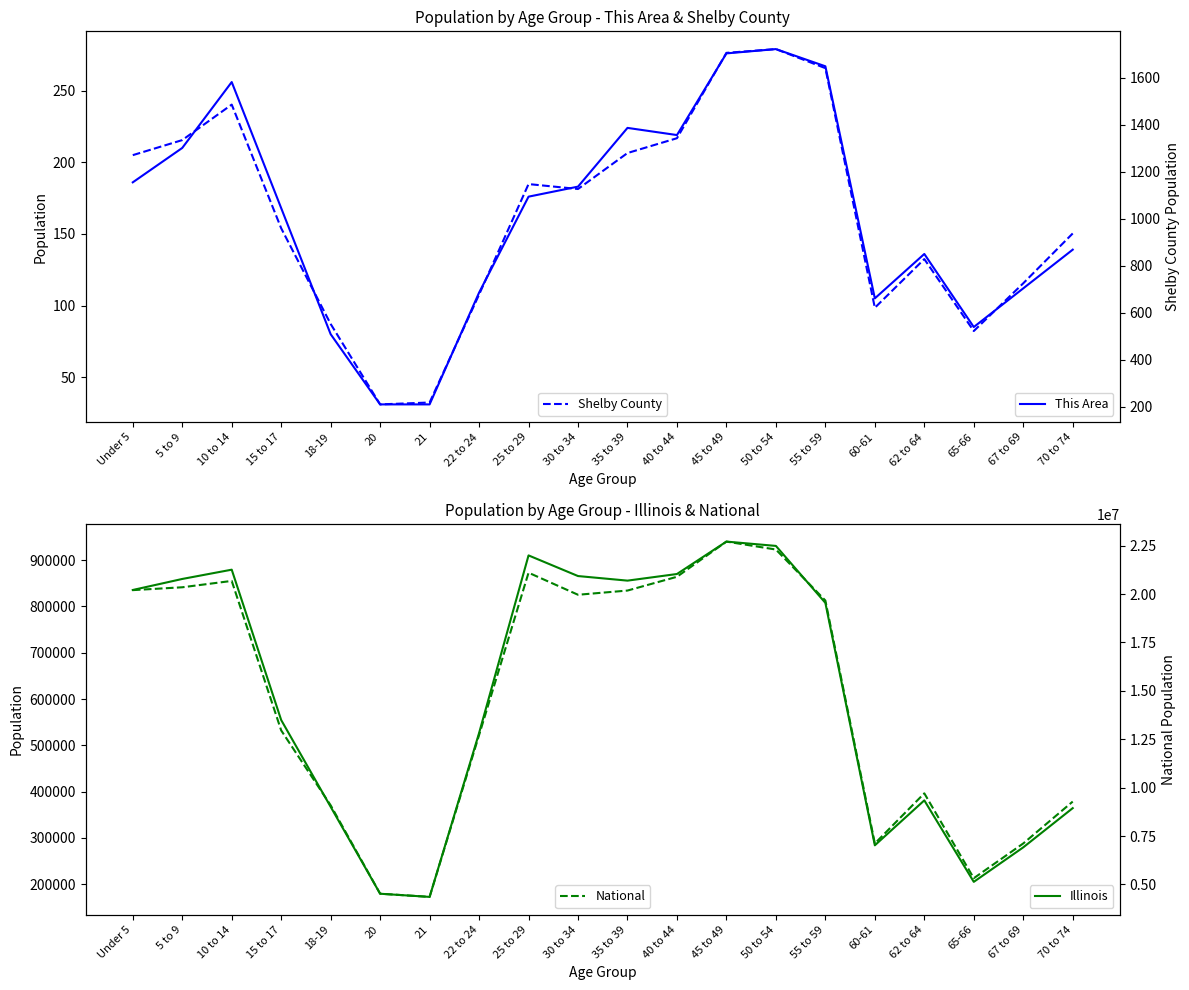

What are all the series names shown in the legend?

This Area, Illinois, Shelby County, National